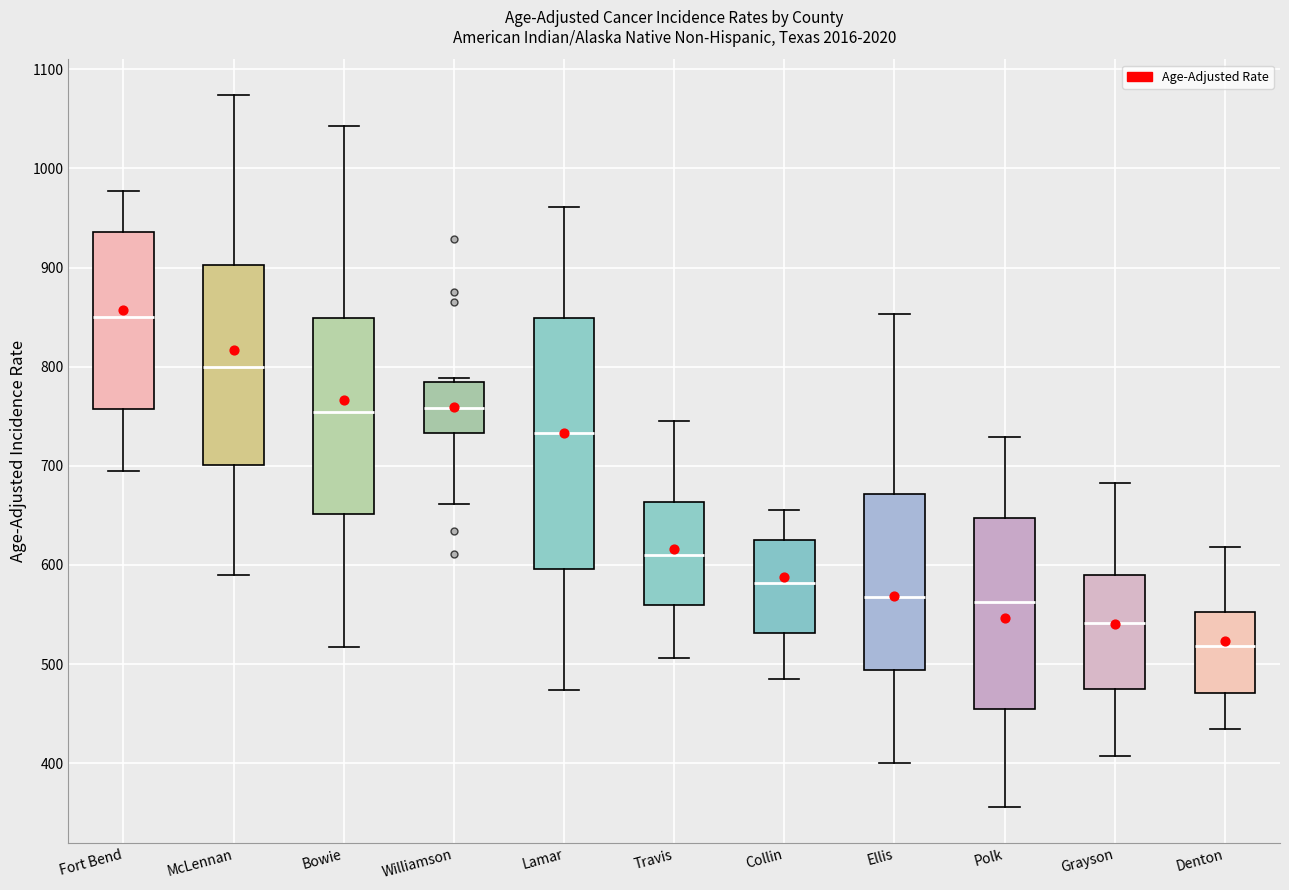

Reading left to right, read every box against the y-axis: the position of its median line, the range the box covers, and the ends of its whiskers. The values are not printed on the chart, so give them approximately, as read against the axis.

Fort Bend: median 850, box 760 to 940, whiskers 690 to 980
McLennan: median 800, box 700 to 900, whiskers 590 to 1070
Bowie: median 750, box 650 to 850, whiskers 520 to 1040
Williamson: median 760, box 730 to 780, whiskers 660 to 790
Lamar: median 730, box 600 to 850, whiskers 470 to 960
Travis: median 610, box 560 to 660, whiskers 510 to 750
Collin: median 580, box 530 to 620, whiskers 490 to 660
Ellis: median 570, box 490 to 670, whiskers 400 to 850
Polk: median 560, box 450 to 650, whiskers 360 to 730
Grayson: median 540, box 480 to 590, whiskers 410 to 680
Denton: median 520, box 470 to 550, whiskers 430 to 620